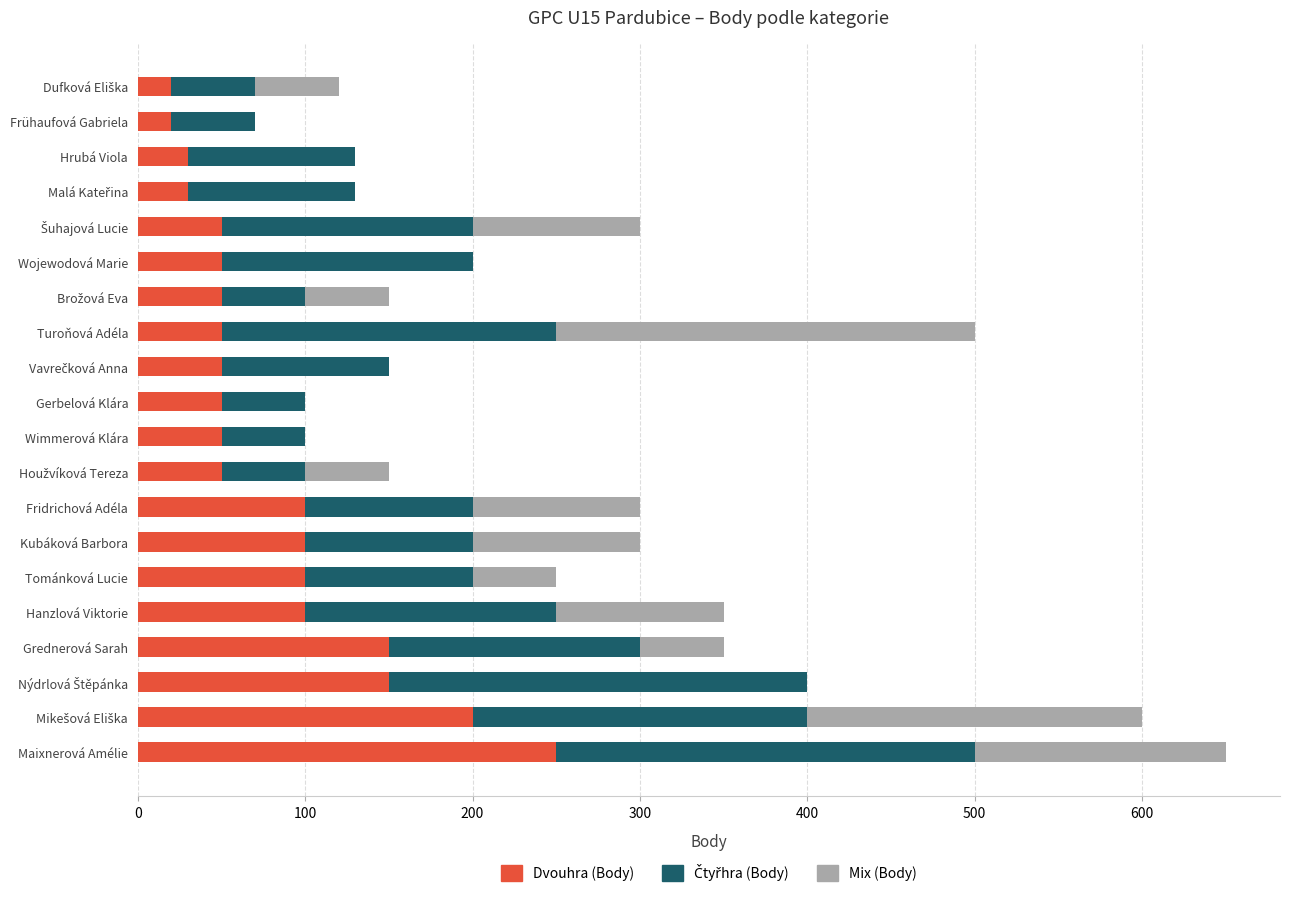

What is the total value across all series at Frühaufová Gabriela?

70